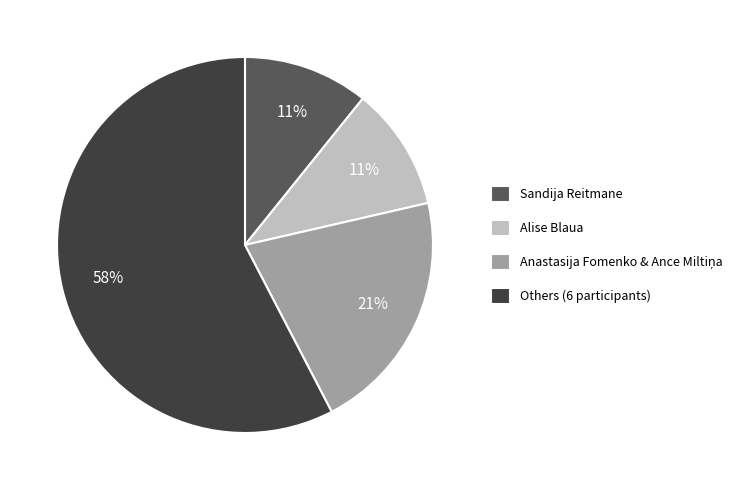

Does any single category account for the majority?

Yes